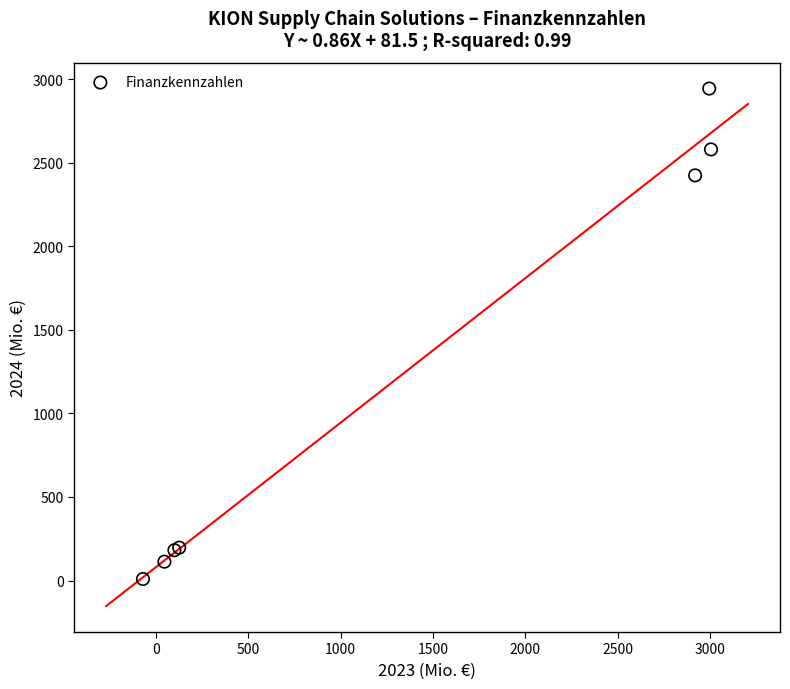

What Y value in the scatter plot is closest to 1476?

2423.8